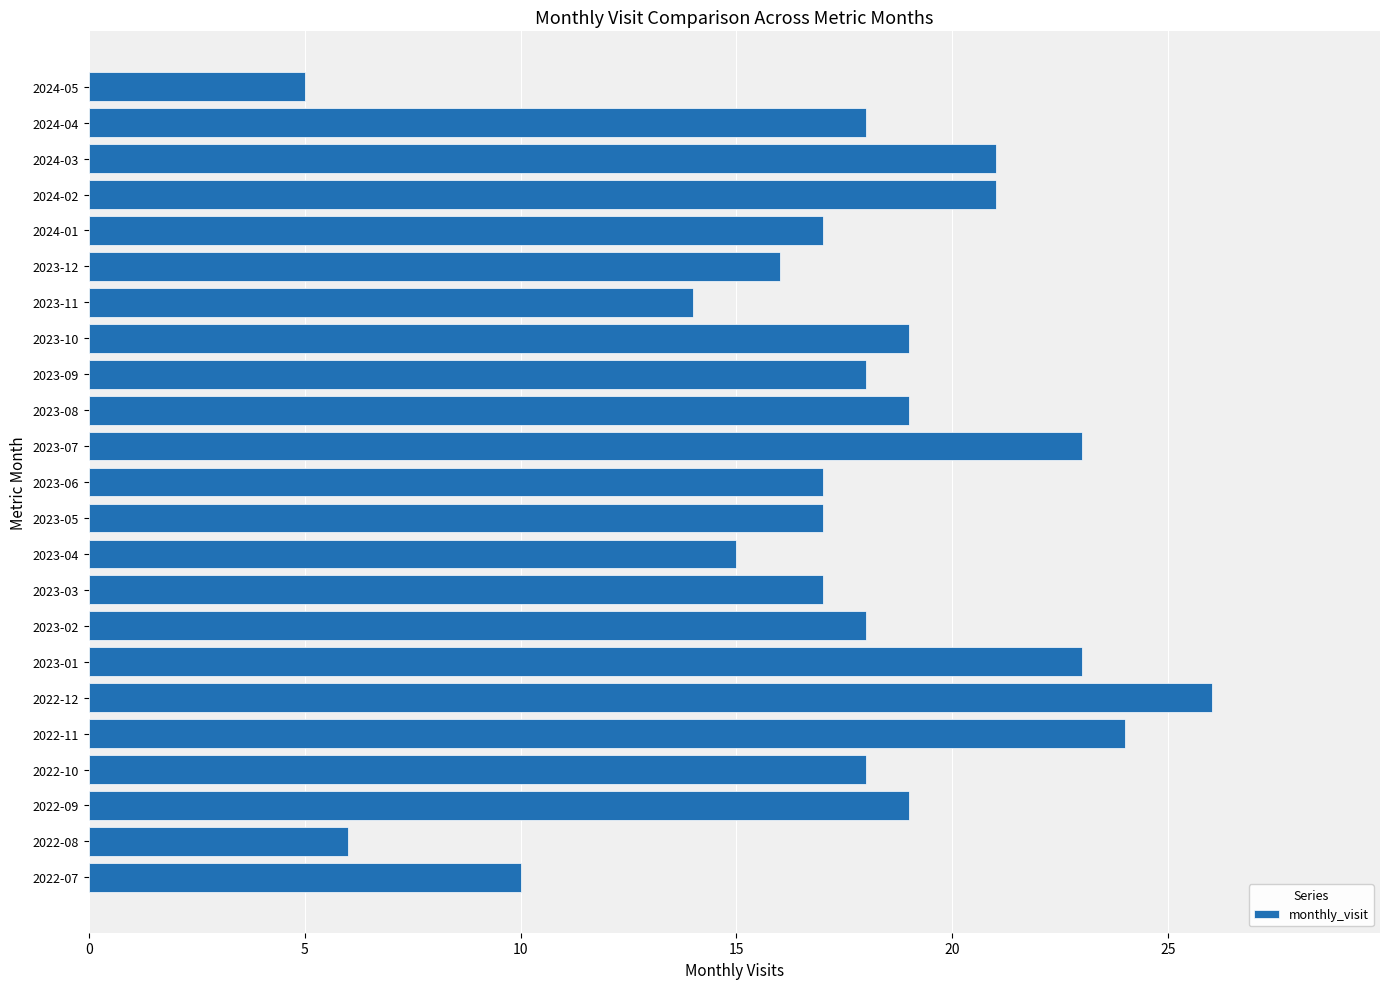

Reading bottom to top, list all the values displayed in this chart.

2022-07=10	2022-08=6	2022-09=19	2022-10=18	2022-11=24	2022-12=26	2023-01=23	2023-02=18	2023-03=17	2023-04=15	2023-05=17	2023-06=17	2023-07=23	2023-08=19	2023-09=18	2023-10=19	2023-11=14	2023-12=16	2024-01=17	2024-02=21	2024-03=21	2024-04=18	2024-05=5